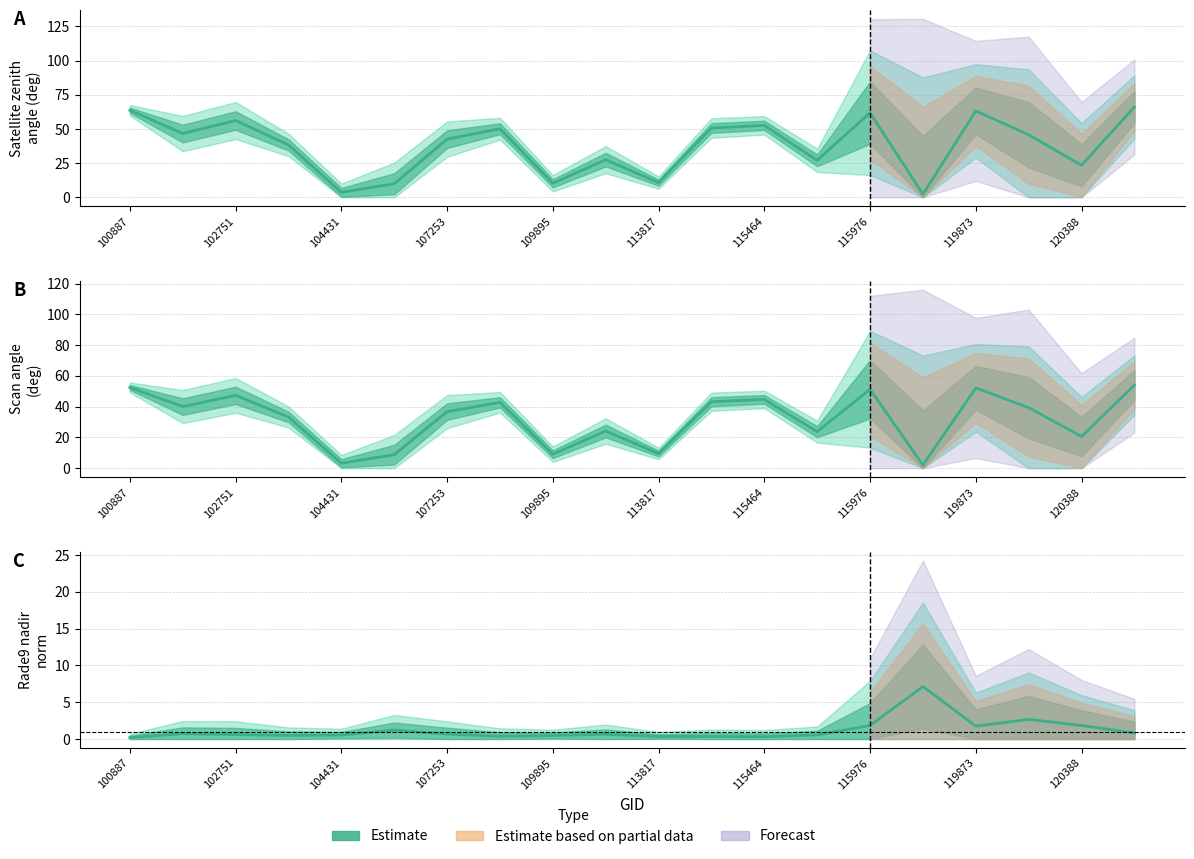

What is the sum of the satz values at 104315 and 100887?

102.0